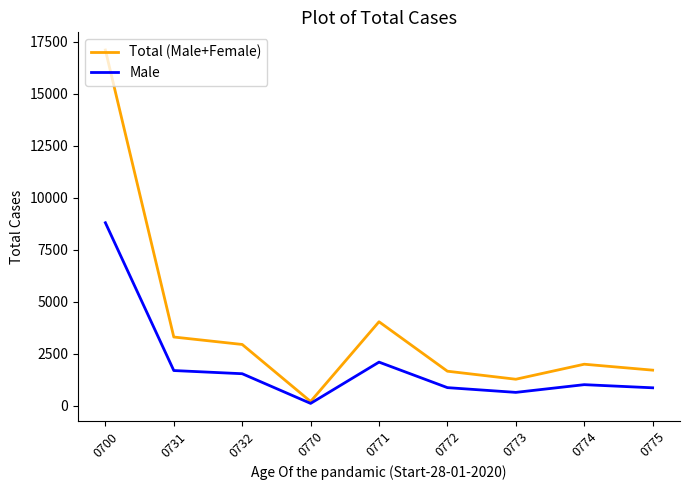

Which category has the lowest value in the Male series?

0770